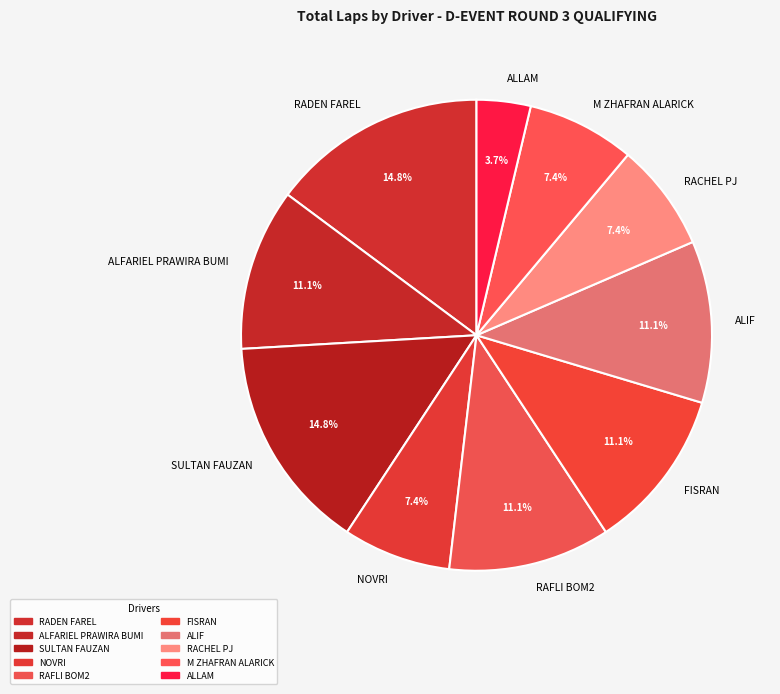

What is the ratio of the value at RADEN FAREL to the value at RACHEL PJ?

2.0